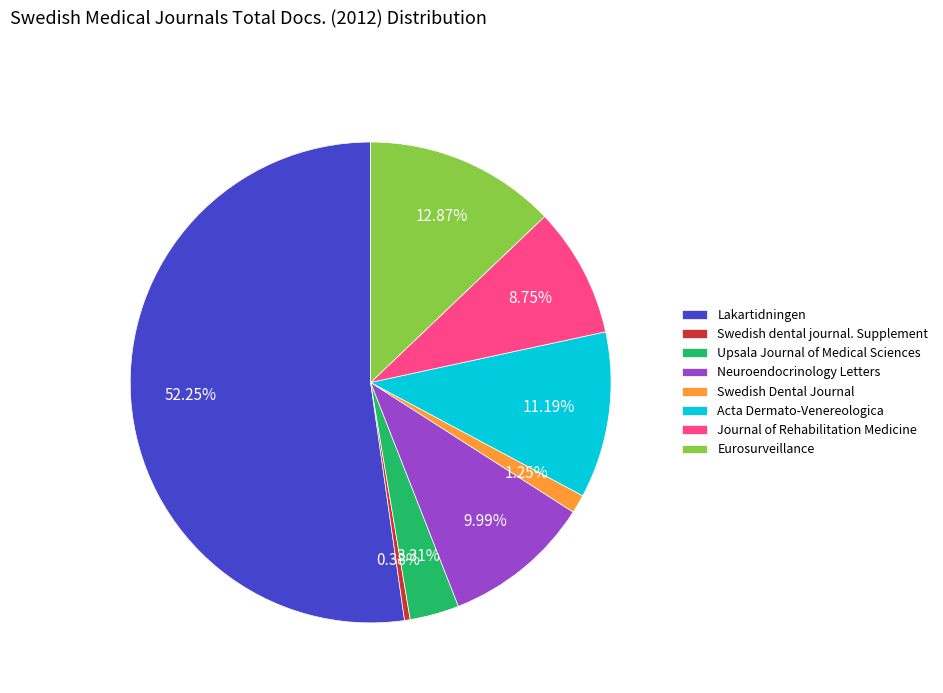

Which has a higher value, Acta Dermato-Venereologica or Lakartidningen?

Lakartidningen